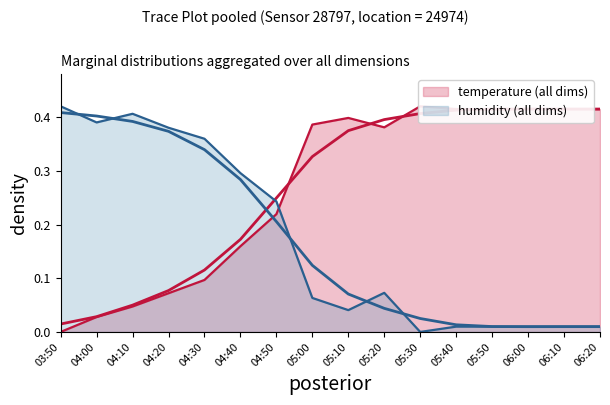

Is it true that humidity equals 0.0 at 05:10?

False